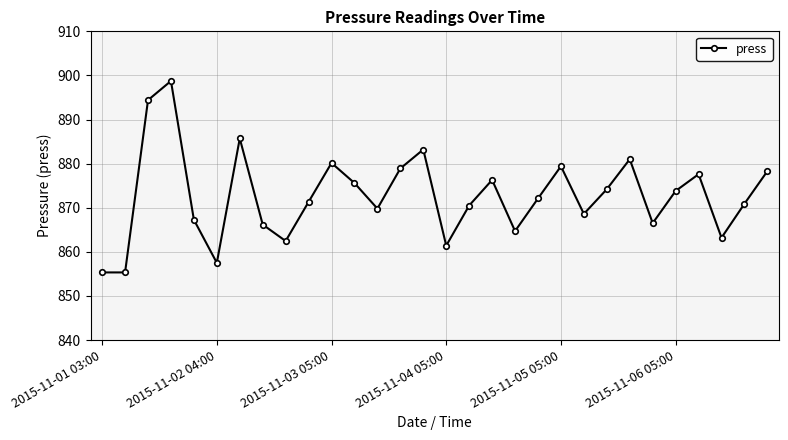

What is the minimum value shown in the chart?

855.3